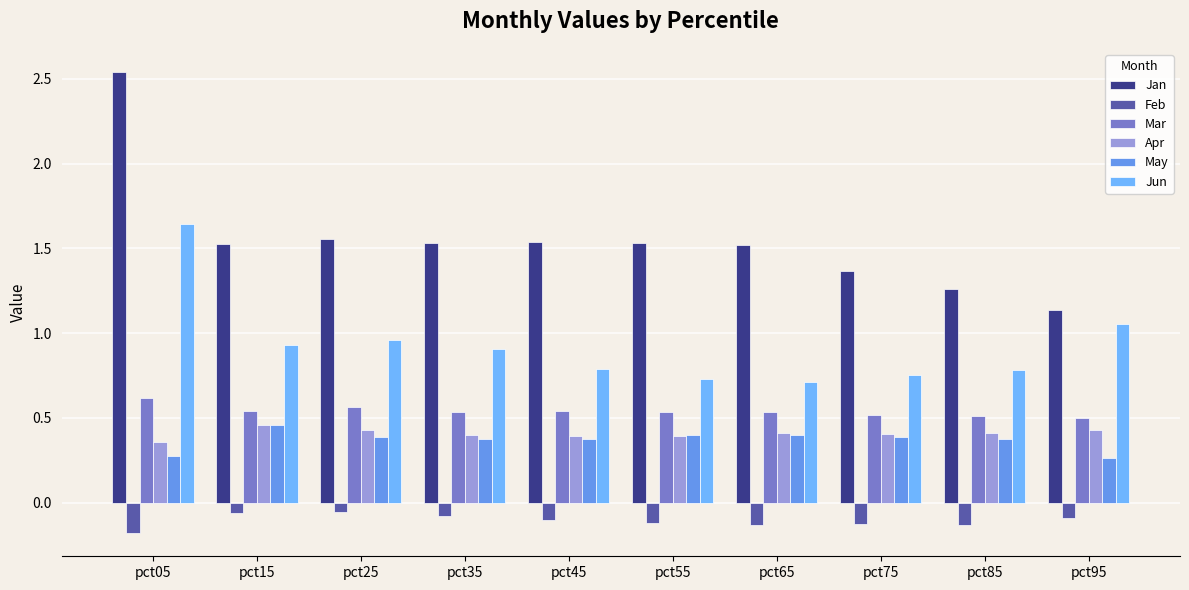

Are the bars grouped side by side (vs. stacked)?

Yes